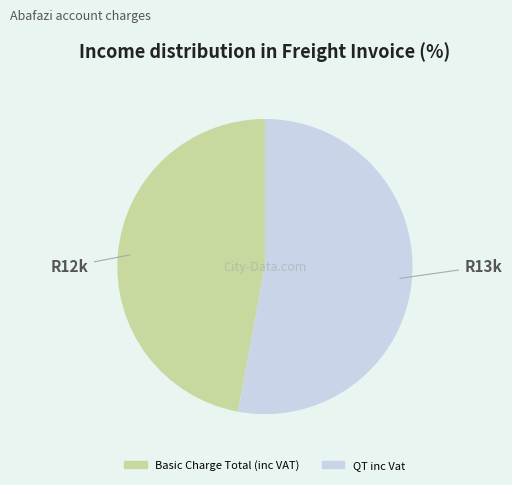

The Basic Charge Total (inc VAT) slice represents 47% of the pie. True or false?

True